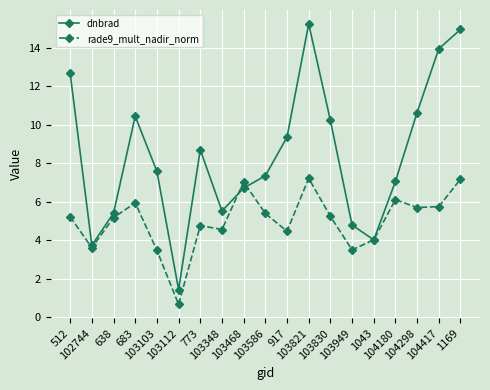

What are all the series names shown in the legend?

dnbrad, rade9_mult_nadir_norm